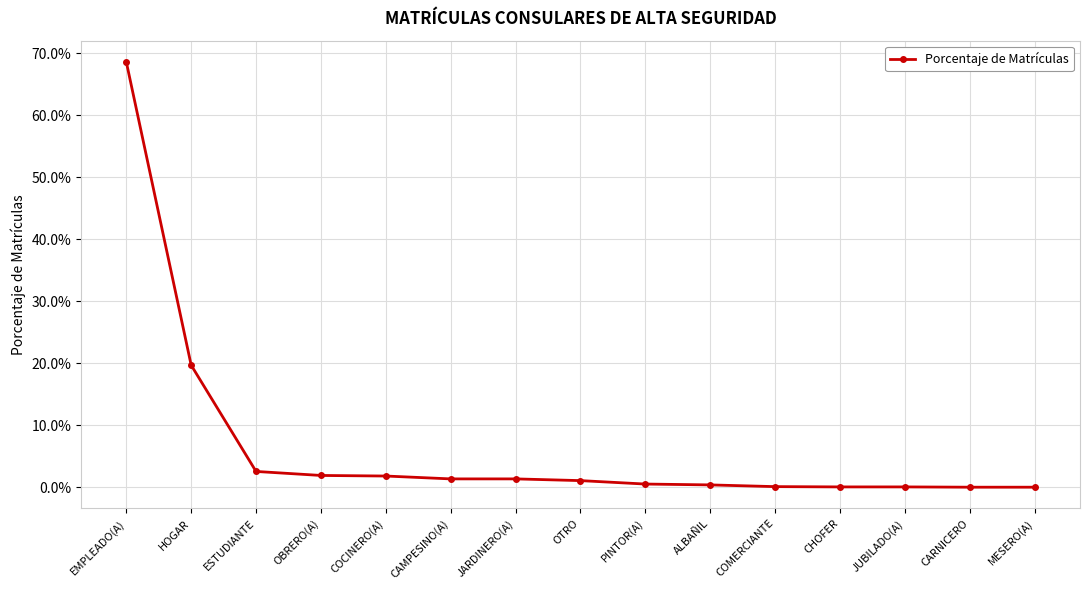

What is the greatest value displayed?

0.7